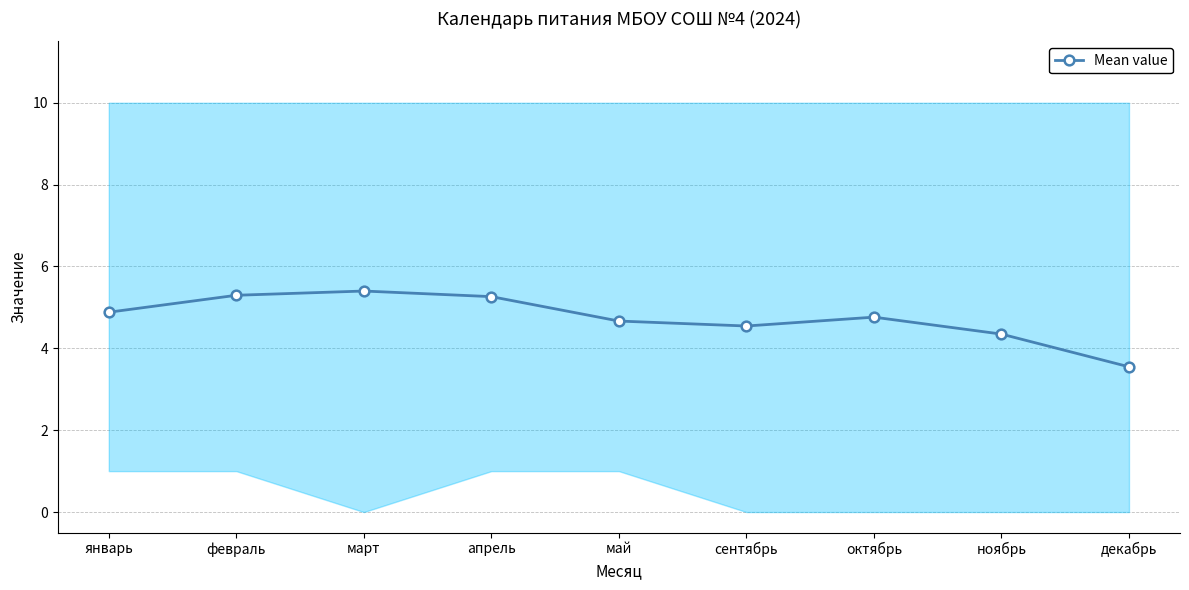

What is the label of the 5th point from the right?

май